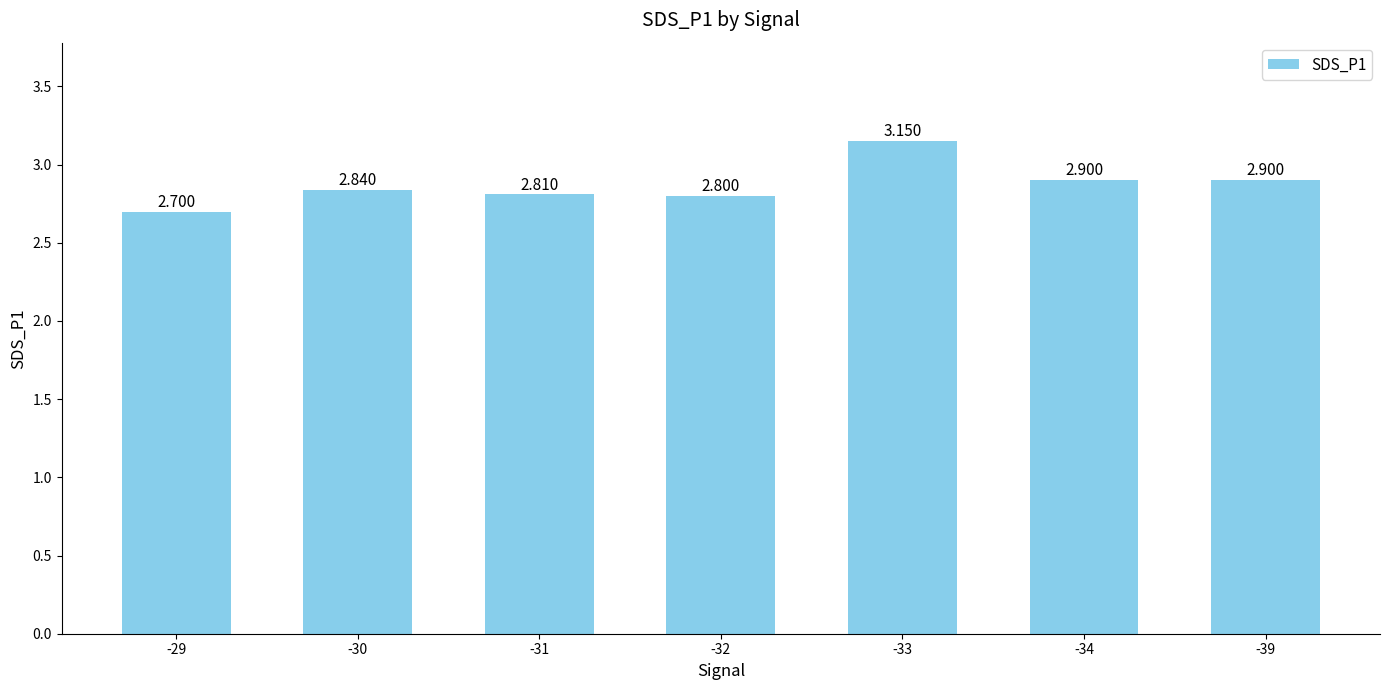

What is the greatest value displayed?

3.1